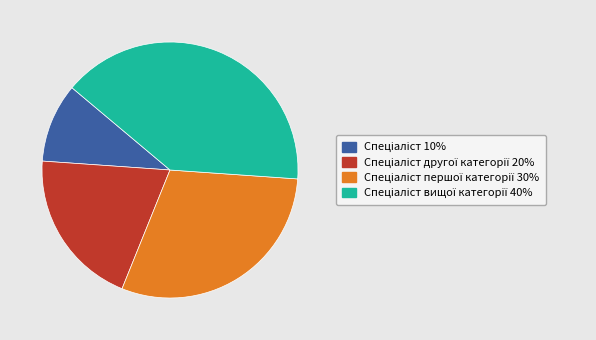

Does any single category account for the majority?

No